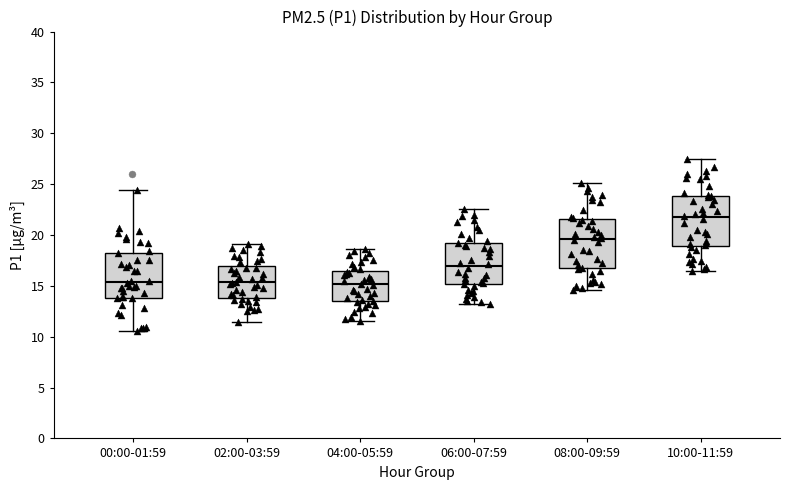

Reading left to right, read every box against the y-axis: the position of its median line, the range the box covers, and the ends of its whiskers. The values are not printed on the chart, so give them approximately, as read against the axis.

00:00-01:59: median 15.5, box 14.0 to 18.5, whiskers 10.5 to 24.5
02:00-03:59: median 15.5, box 14.0 to 17.0, whiskers 11.5 to 19.0
04:00-05:59: median 15.0, box 13.5 to 16.5, whiskers 11.5 to 18.5
06:00-07:59: median 17.0, box 15.0 to 19.5, whiskers 13.0 to 22.5
08:00-09:59: median 19.5, box 17.0 to 21.5, whiskers 14.5 to 25.0
10:00-11:59: median 22.0, box 19.0 to 24.0, whiskers 16.5 to 27.5